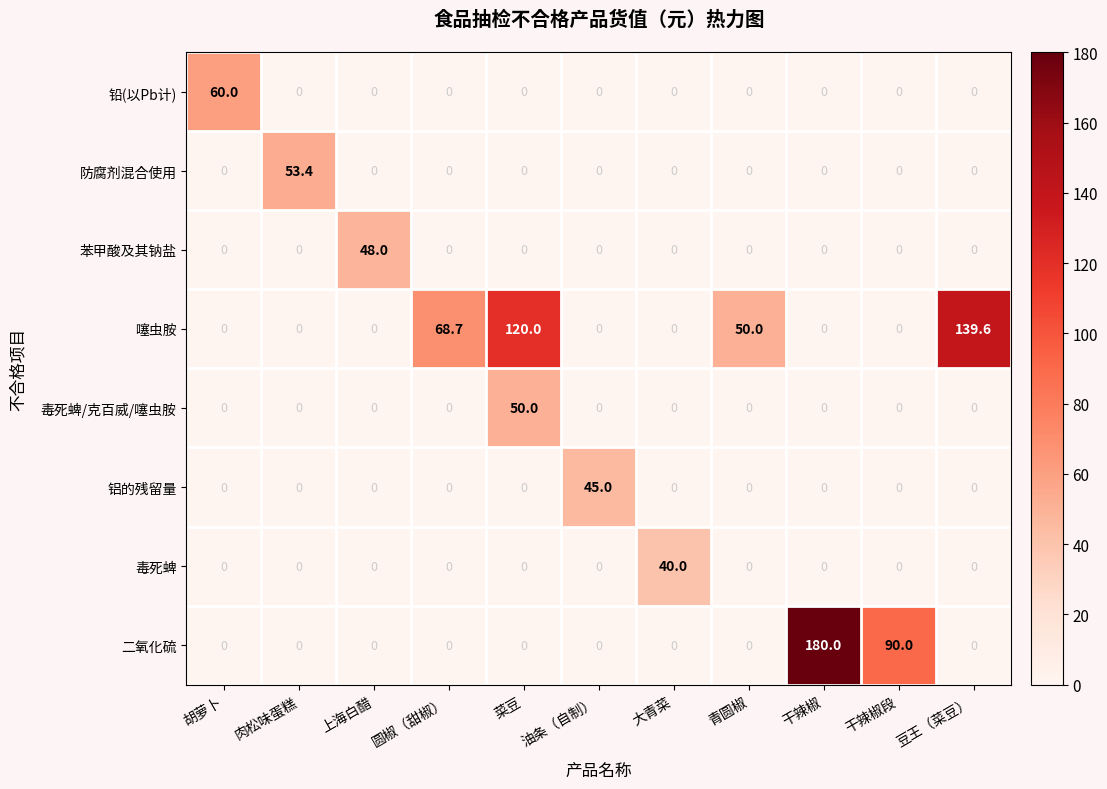

True or false: 二氧化硫 has a value of 78.0 at 胡萝卜.

False